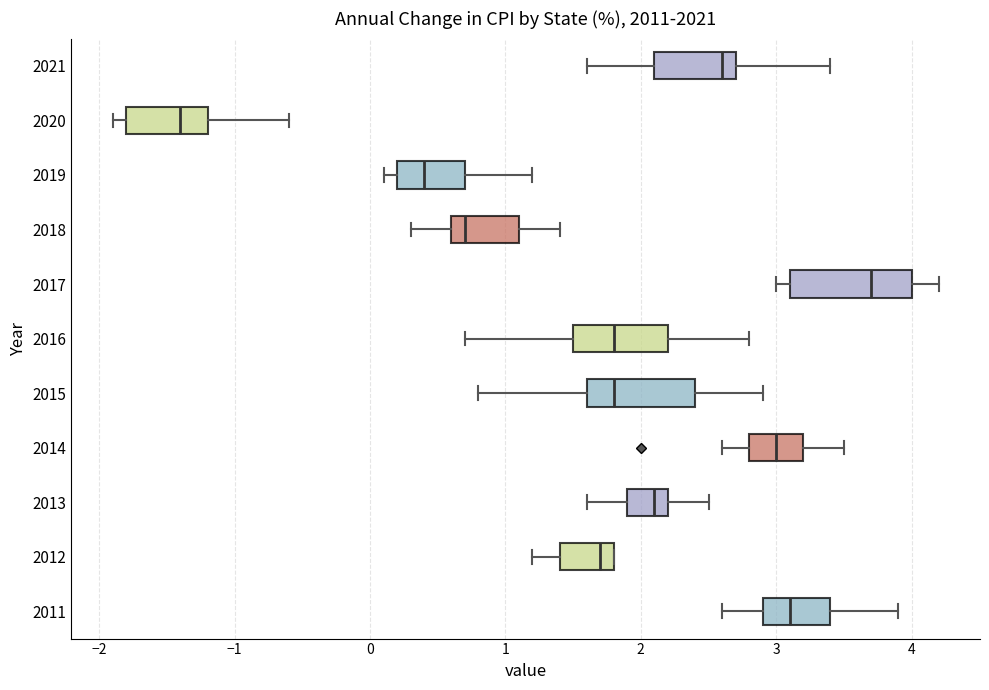

Comparing the boxes themselves (not the whiskers), which one is the widest?

2017